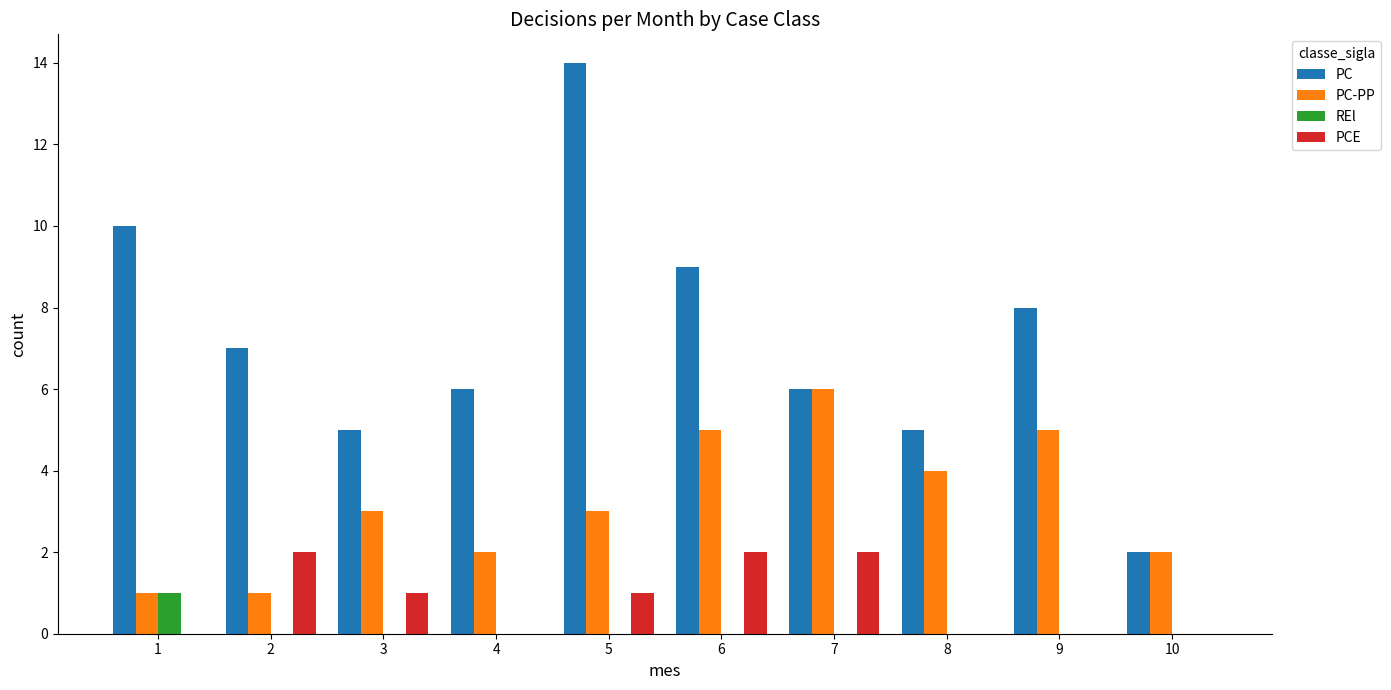

True or false: PC has a value of 9 at 6.

True